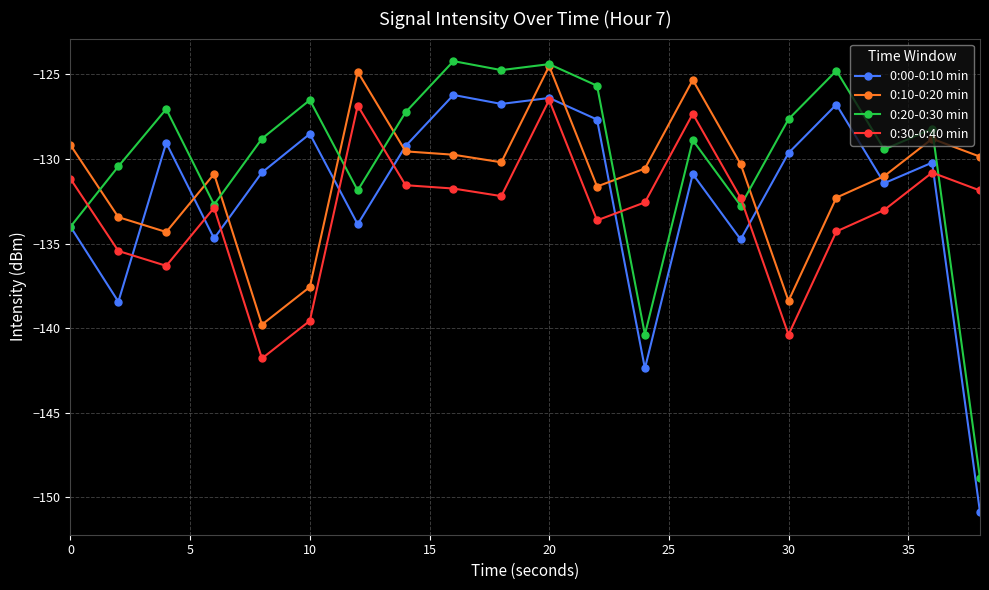

What is the value of the 0:10-0:20 min point at the 6th from the left?

-137.6